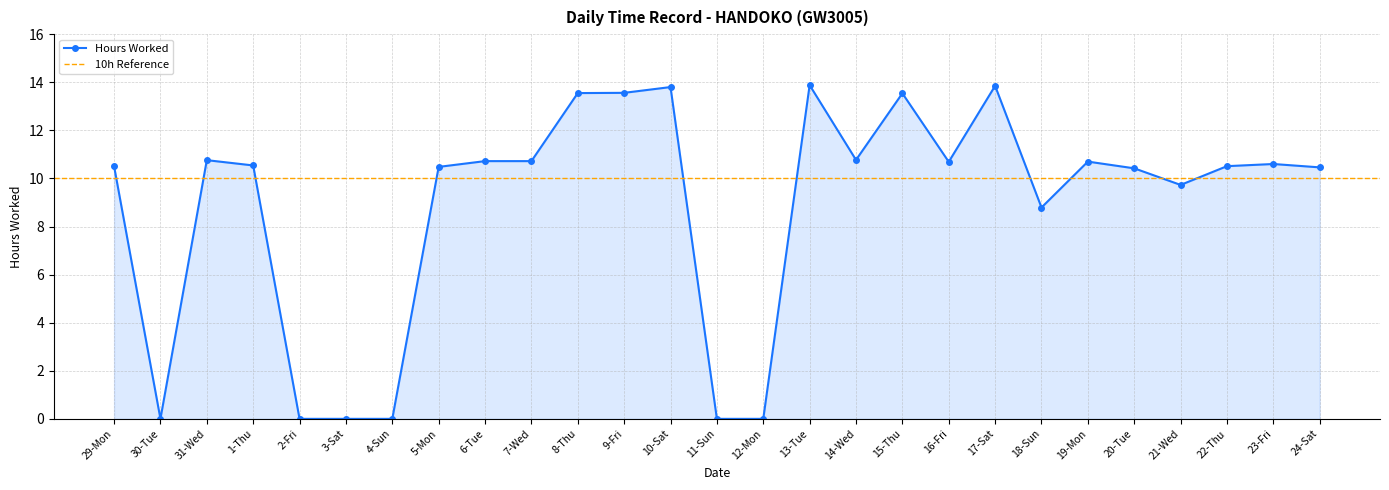

At which category does the data reach its first local valley?

30-Tue